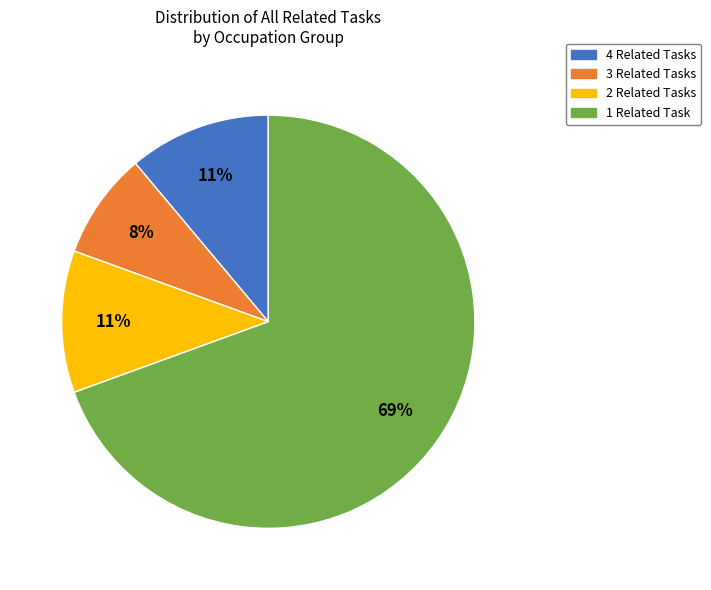

True or false: 4 Related Tasks accounts for 19% of the total.

False